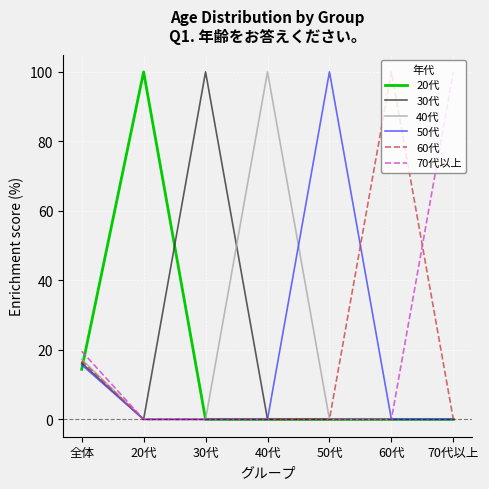

What is the average value of the 30代 series?

16.6